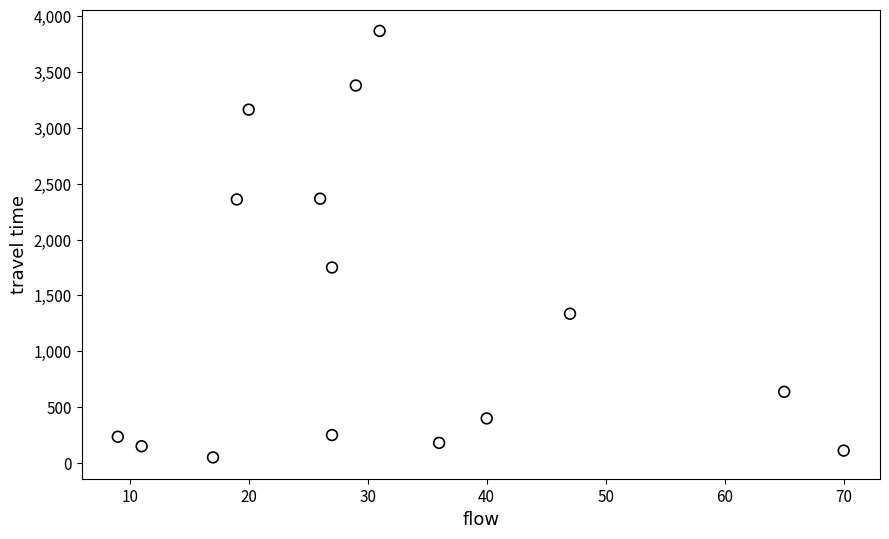

What Y value in the scatter plot is closest to 1959?

1750